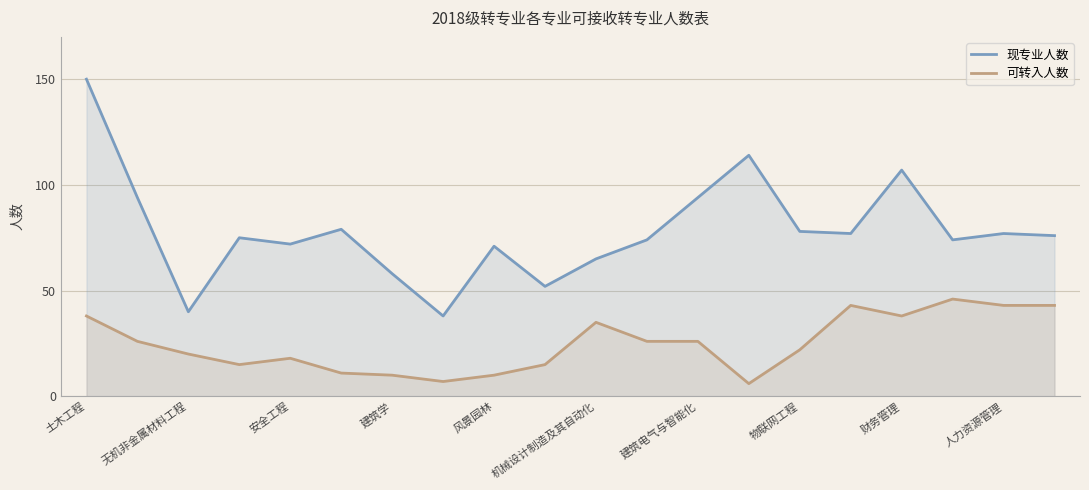

The value of 现专业人数 at 财务管理 is 16. True or false?

False